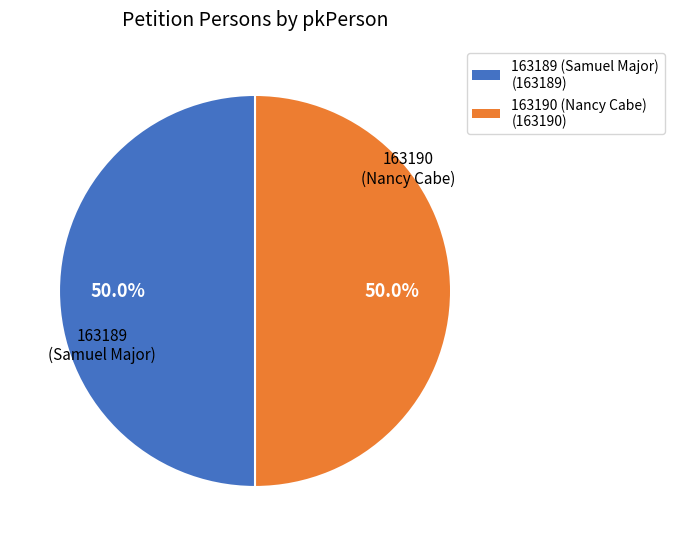

The 163189 slice represents 50% of the pie. True or false?

True